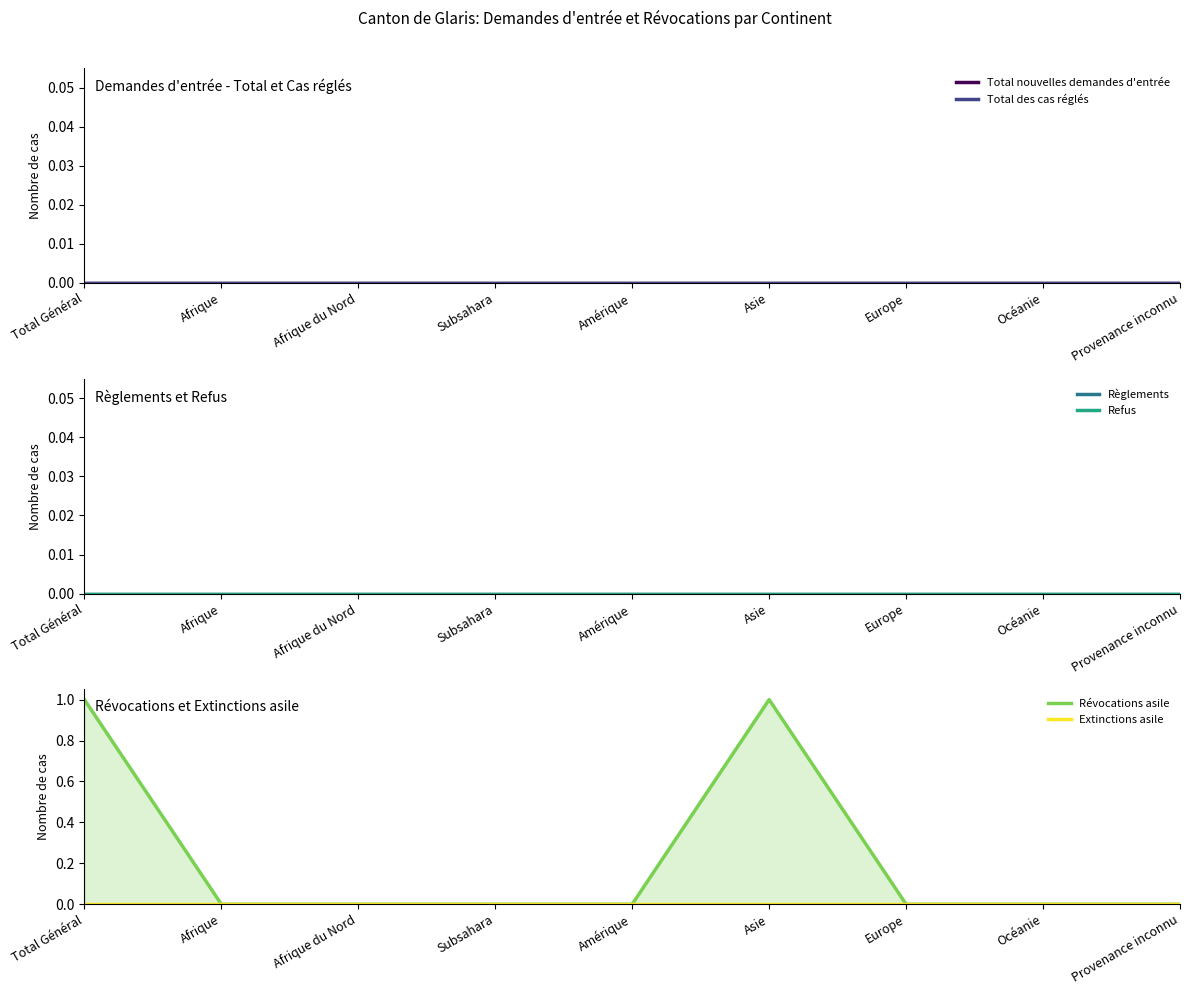

At which label does Révocations asile reach its peak?

Total Général